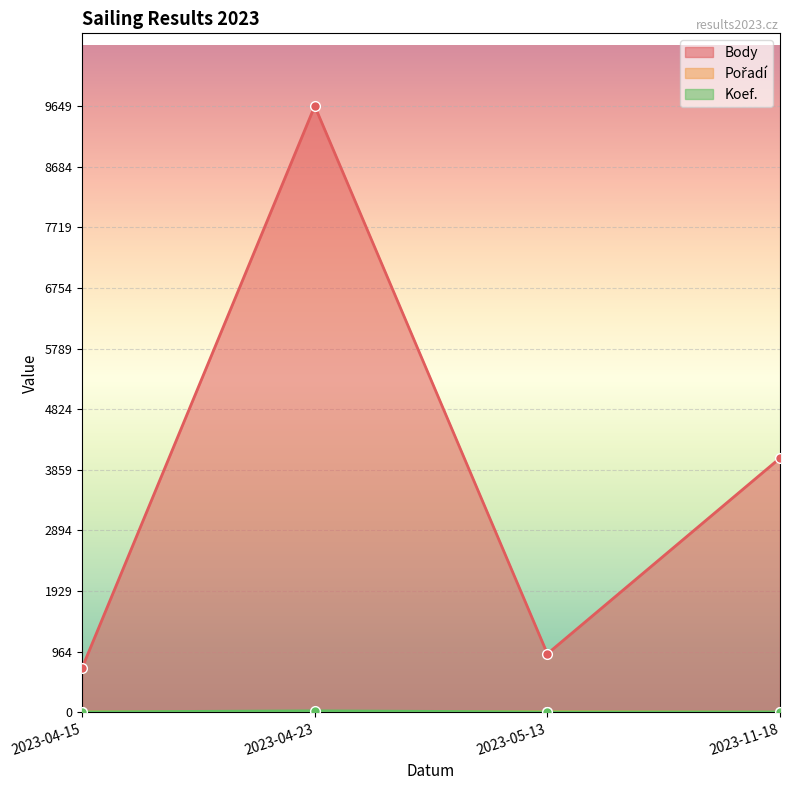

What is the difference between the second highest and second lowest values in the Pořadí series?

1